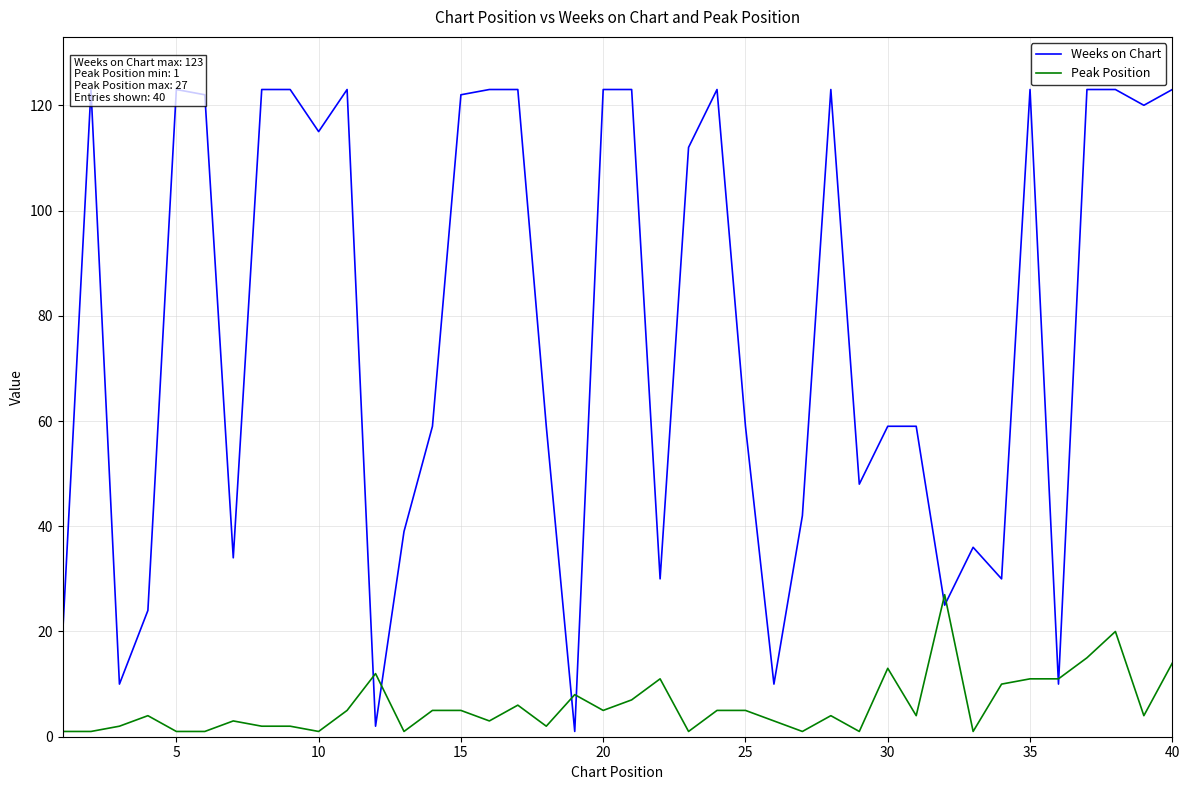

In Weeks on Chart, how many points are higher than both neighbors (excluding endpoints)?

7